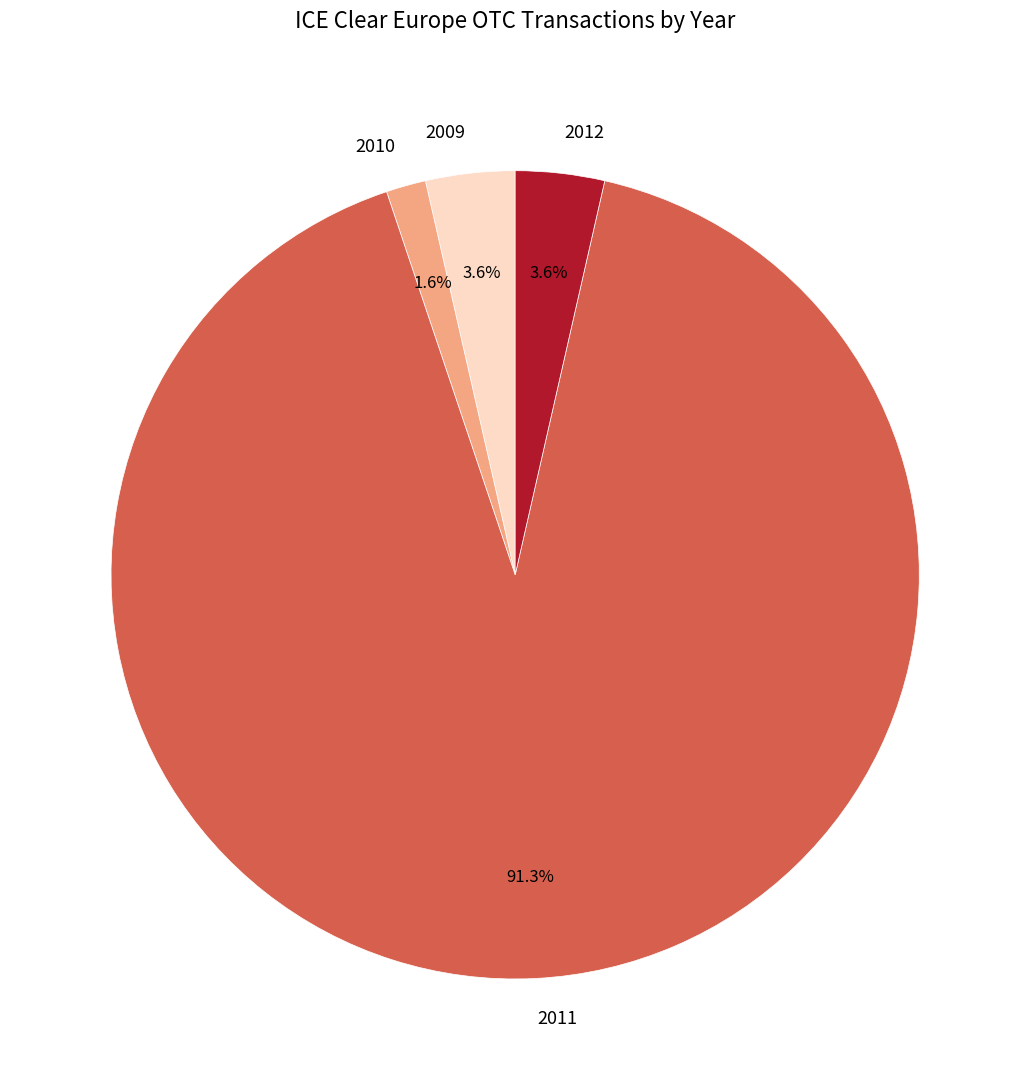

What is the ratio of the value at 2012 to the value at 2009?

1.0